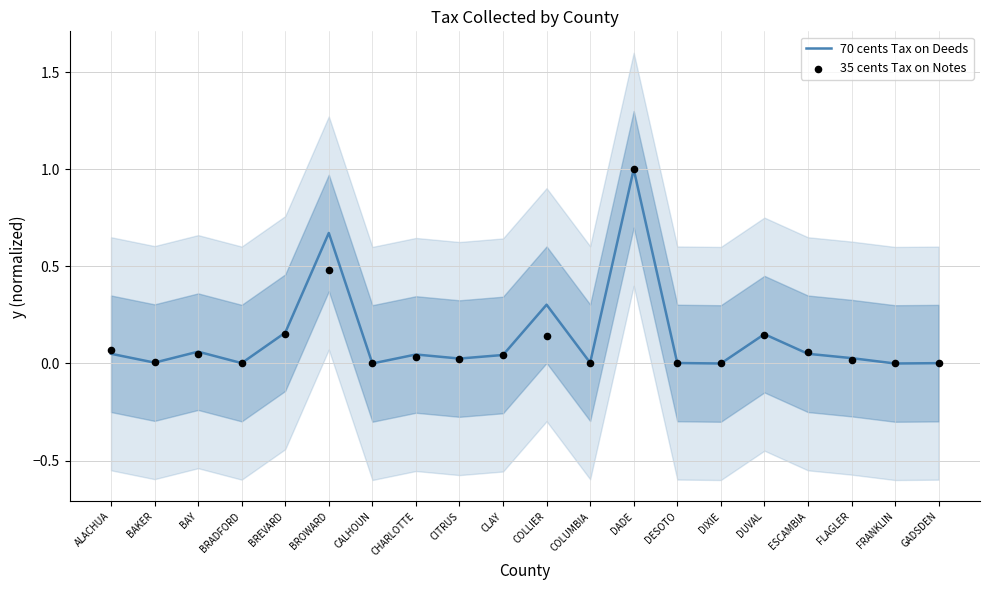

What are all the series names shown in the legend?

70 cents Tax on Deeds, 35 cents Tax on Notes